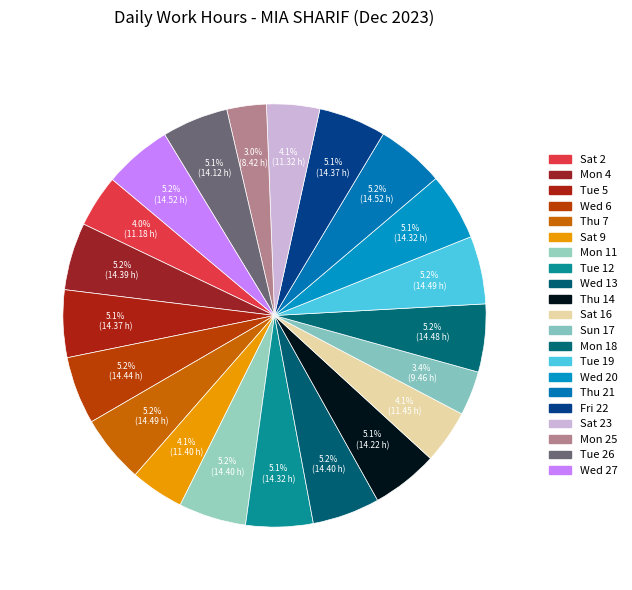

How many segments does this pie chart have?

21